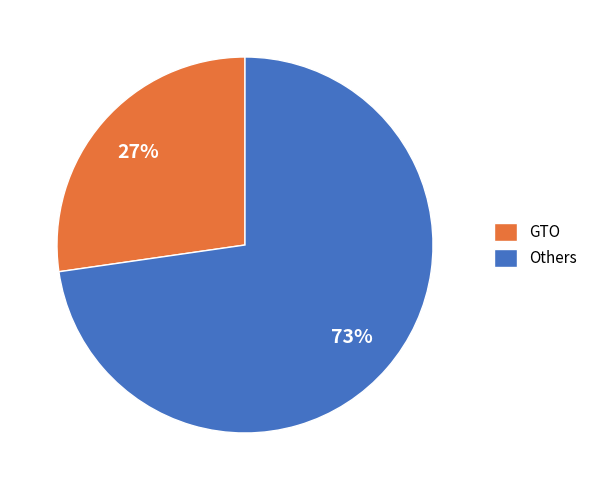

Rank the categories by value from lowest to highest.

GTO, Others